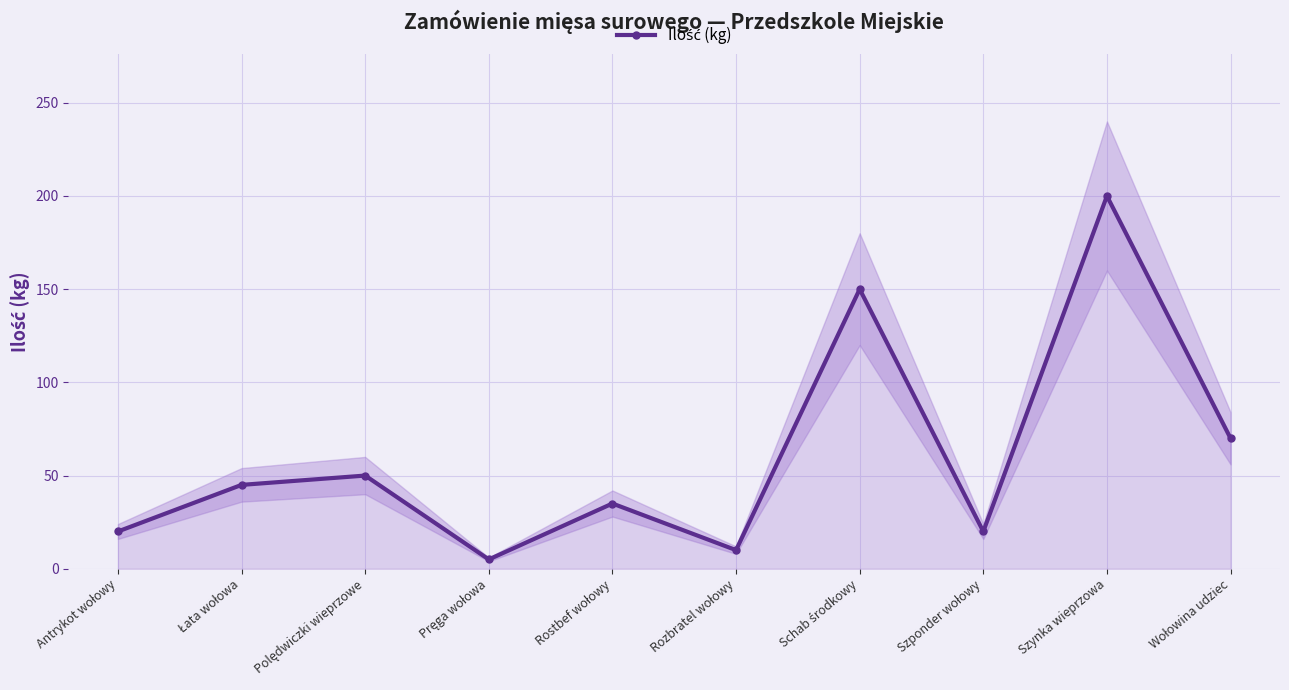

How many values exceed 45?

4